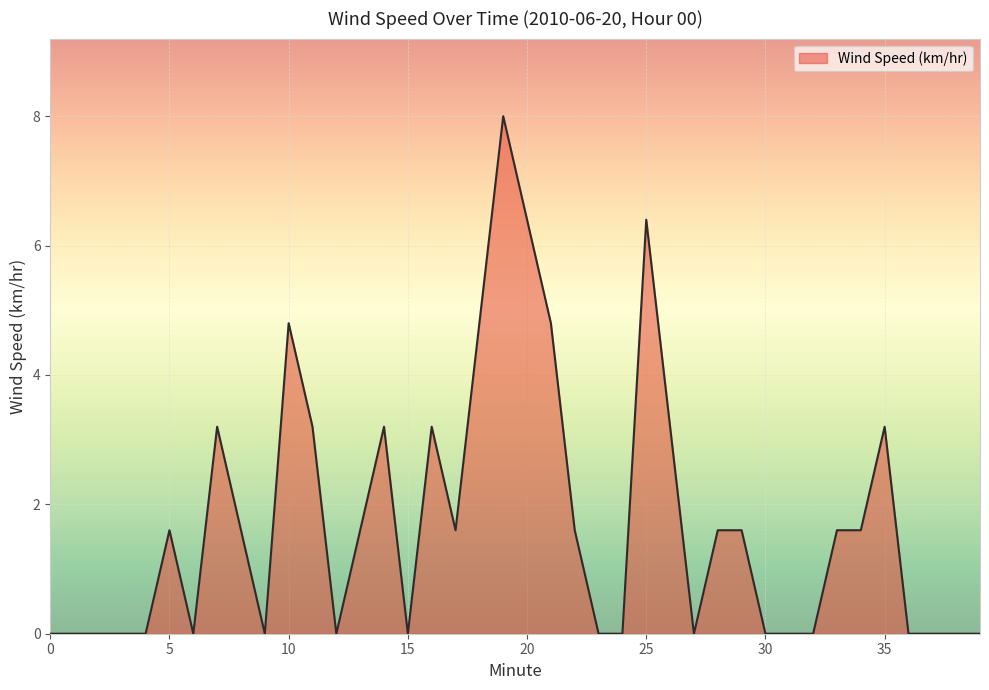

What is the maximum value shown in the chart?

8.0